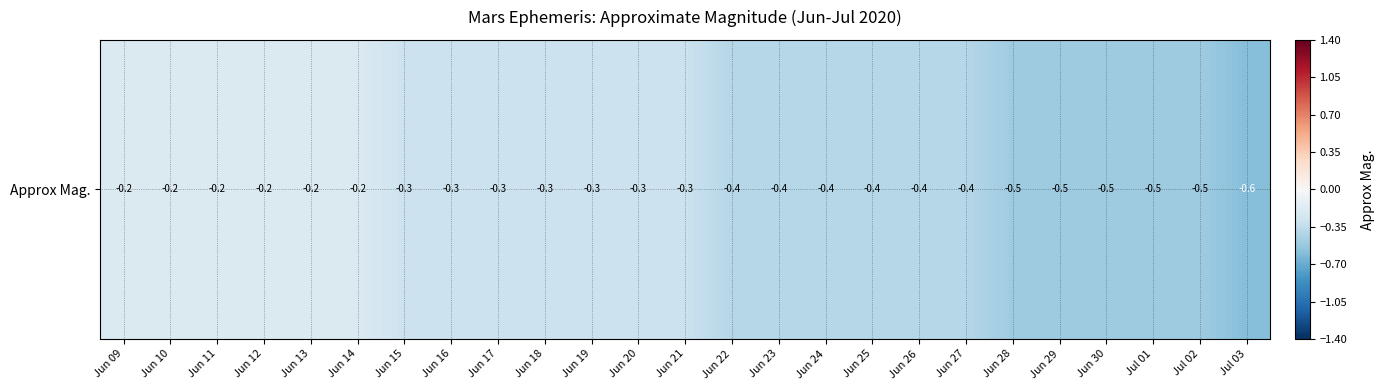

What is the change in value from Jun 09 to Jun 18?

-0.1